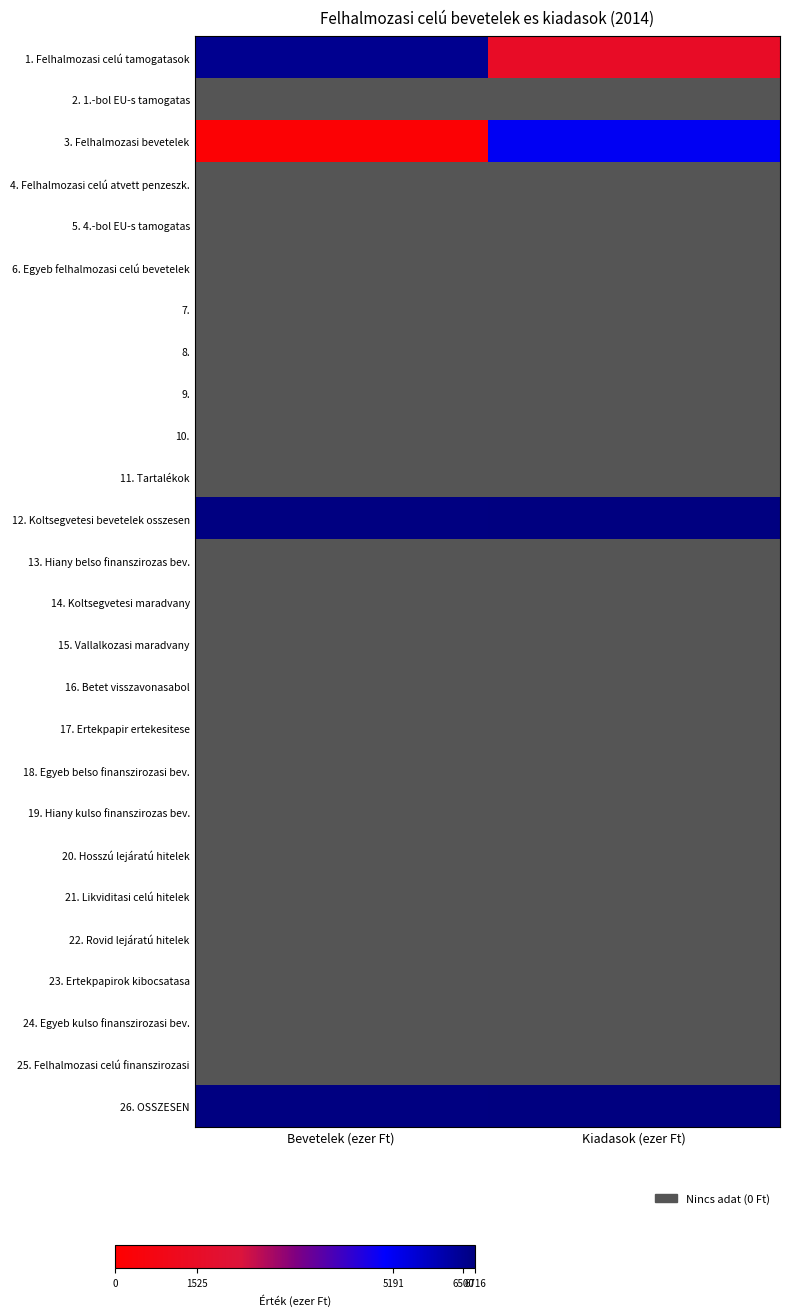

At which label is 18. Egyeb belso finanszirozasi bev. closest to 0?

Bevetelek (ezer Ft)